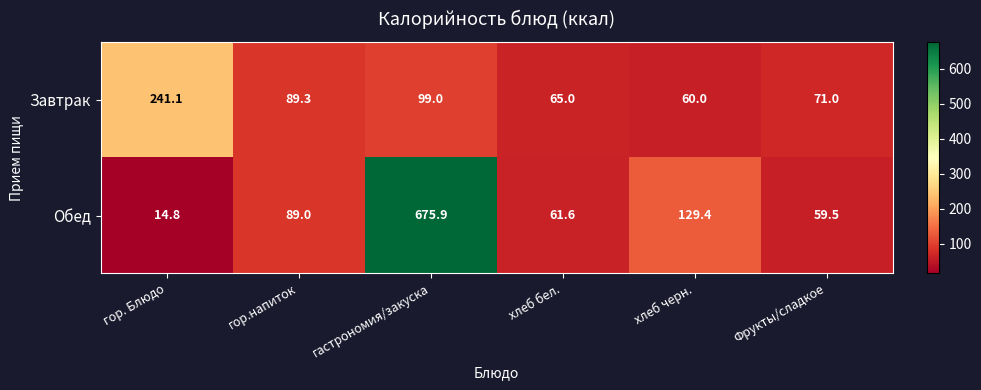

What is the spread (max minus min) of values at хлеб бел.?

3.4